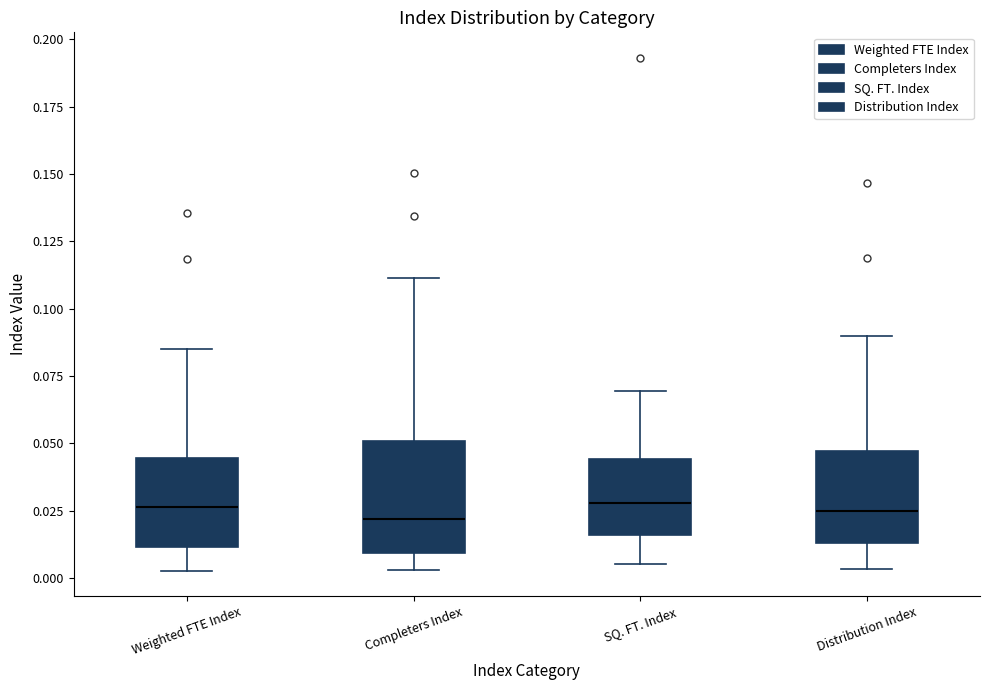

Reading left to right, read every box against the y-axis: the position of its median line, the range the box covers, and the ends of its whiskers. The values are not printed on the chart, so give them approximately, as read against the axis.

Weighted FTE Index: median 0.025, box 0.010 to 0.045, whiskers 0.005 to 0.085
Completers Index: median 0.020, box 0.010 to 0.050, whiskers 0.005 to 0.110
SQ. FT. Index: median 0.030, box 0.015 to 0.045, whiskers 0.005 to 0.070
Distribution Index: median 0.025, box 0.015 to 0.045, whiskers 0.005 to 0.090